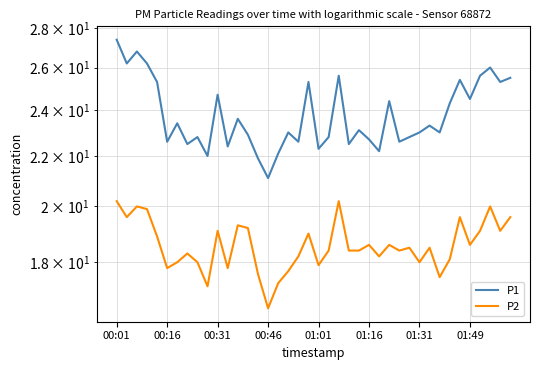

Count the number of categories in the chart.

40